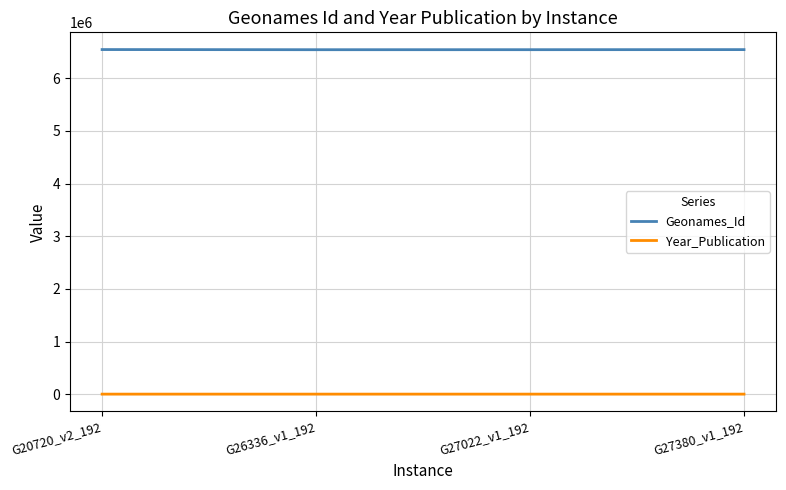

At how many categories does at least one series exceed 6370770?

4